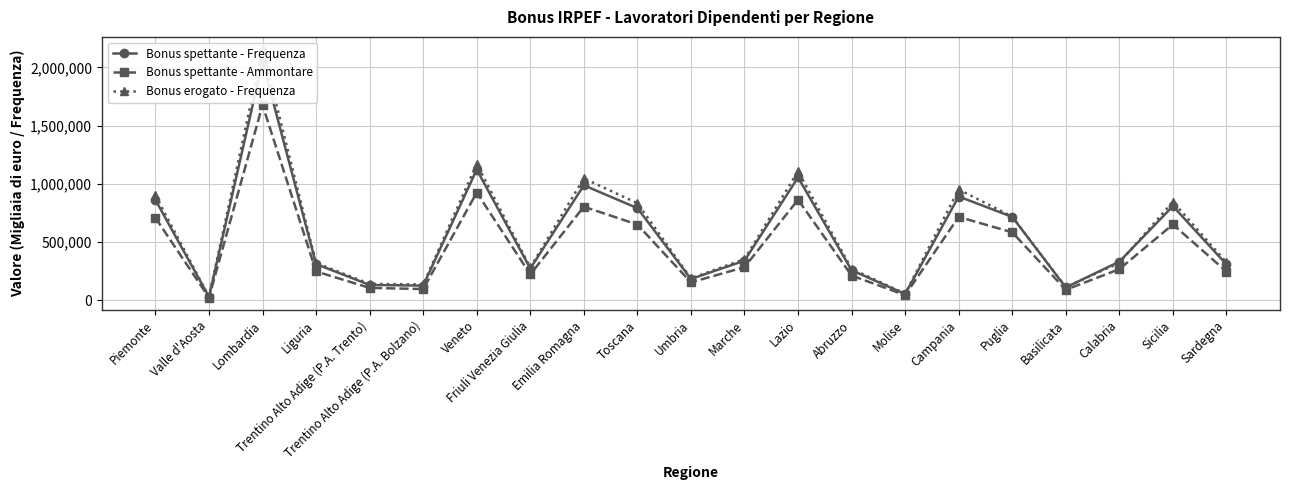

What is the difference between the maximum and minimum values in the Bonus spettante - Ammontare series?

1655190